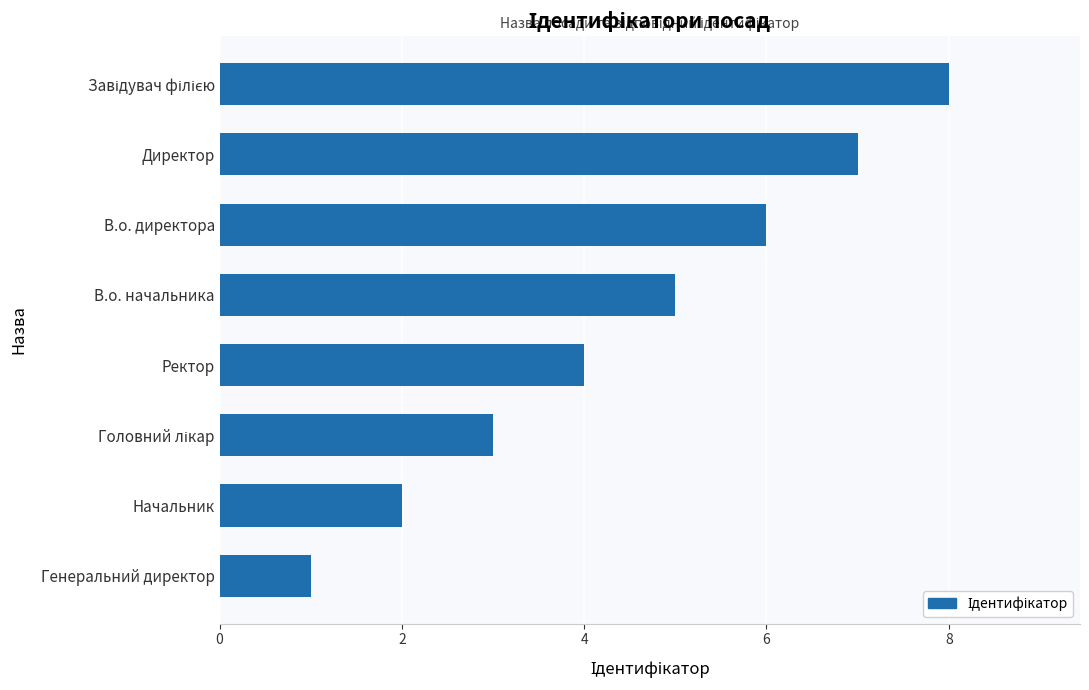

How many bars are there in total?

8